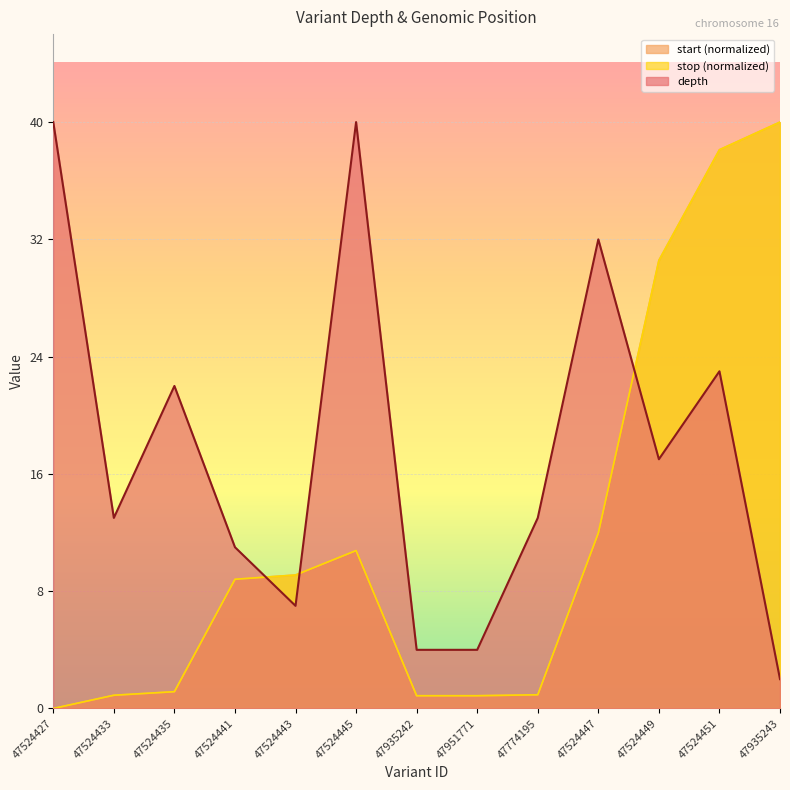

What is the average value of the start series?

11.9